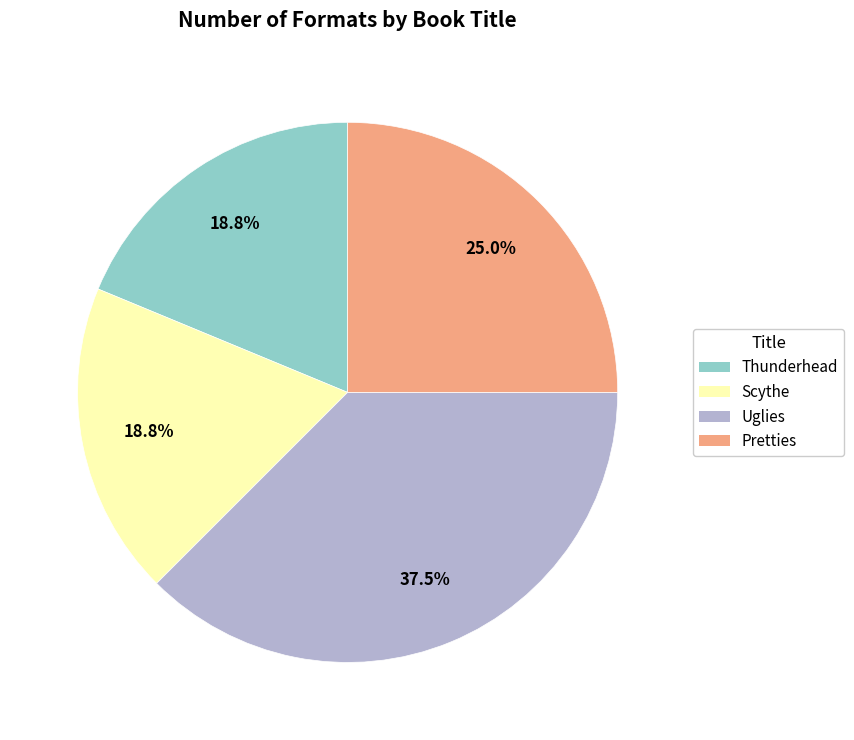

What percentage is NOT represented by Uglies?

62.5%